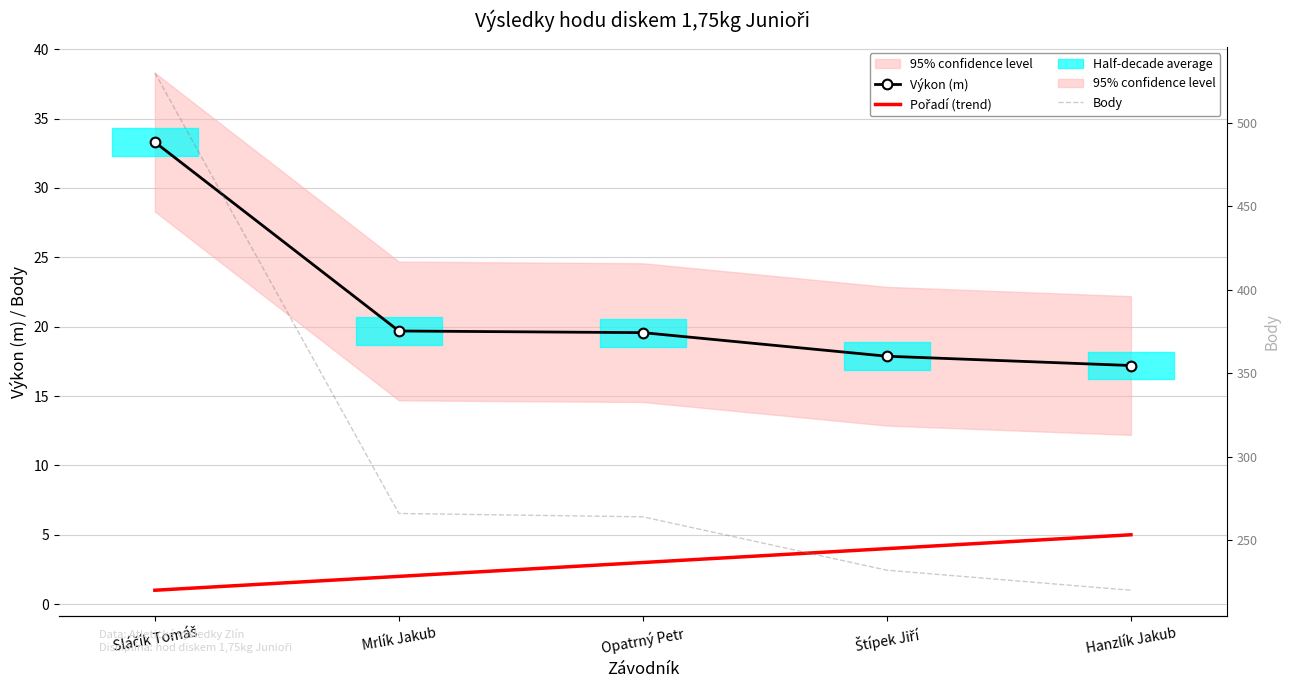

Rank the categories by Výkon (m) value from highest to lowest.

Sláčík Tomáš, Mrlík Jakub, Opatrný Petr, Štípek Jiří, Hanzlík Jakub